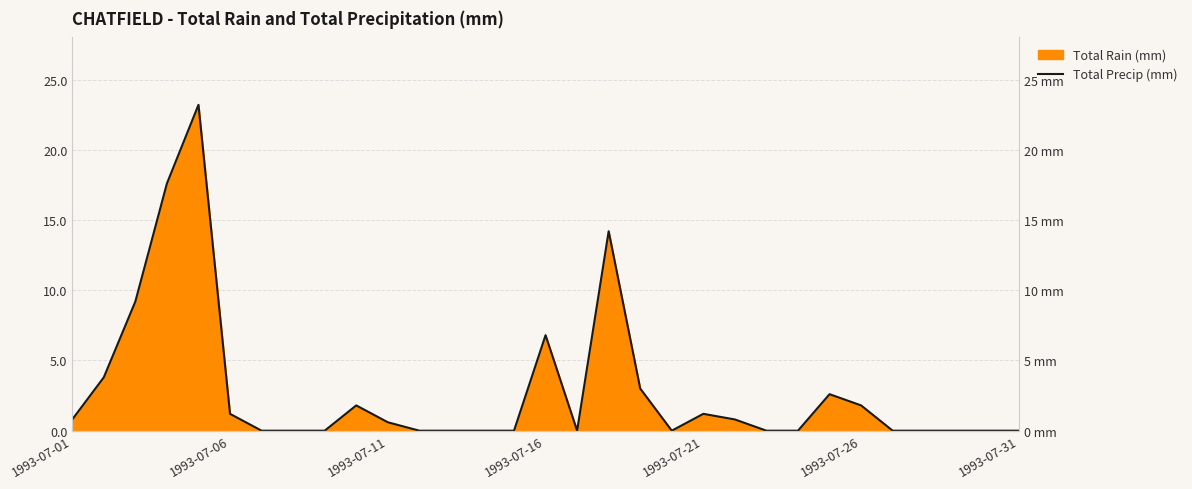

Which has a higher value, 27 or 10?

10